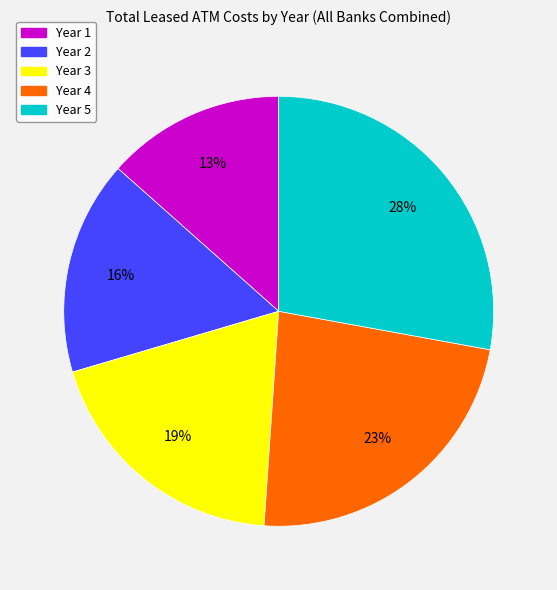

How many segments does this pie chart have?

5